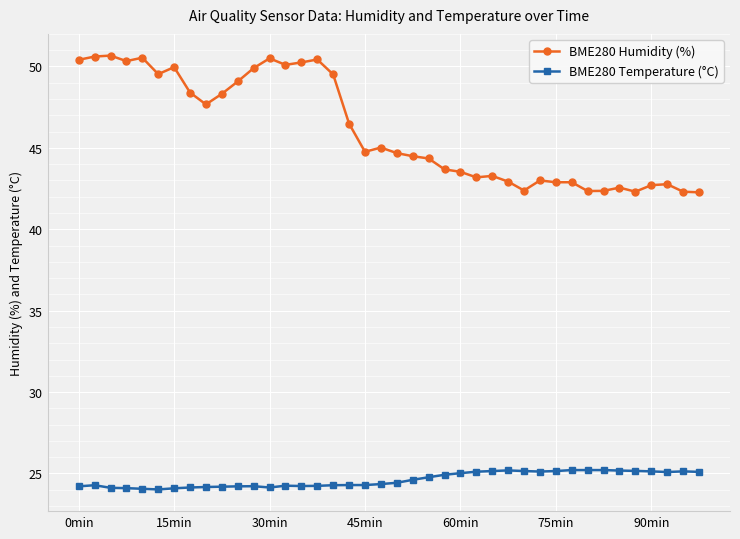

List the series in order of their peak value, highest first.

BME280 Humidity (%), BME280 Temperature (°C)